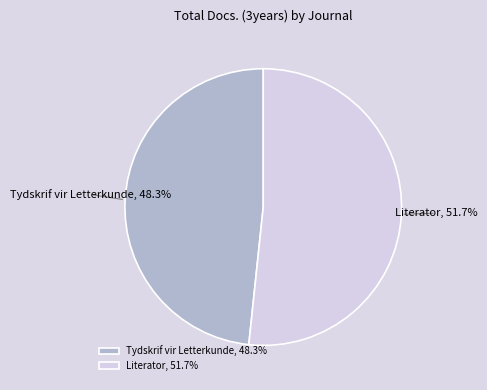

To the nearest percent, what is the combined percentage of Tydskrif vir Letterkunde and Literator?

100%